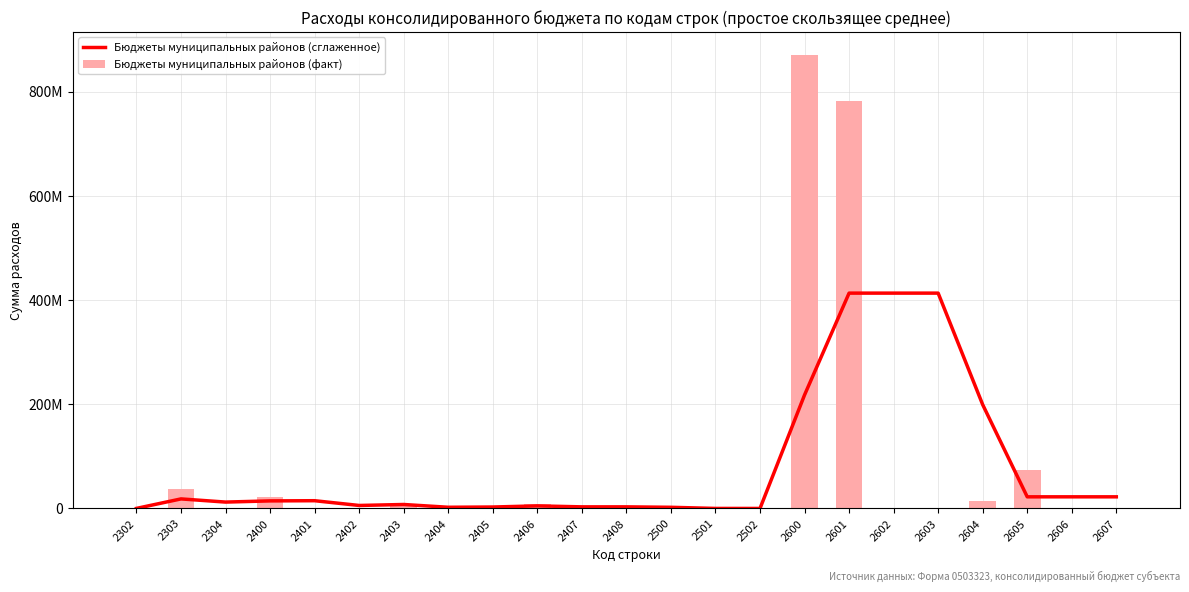

How many groups of bars are there?

23